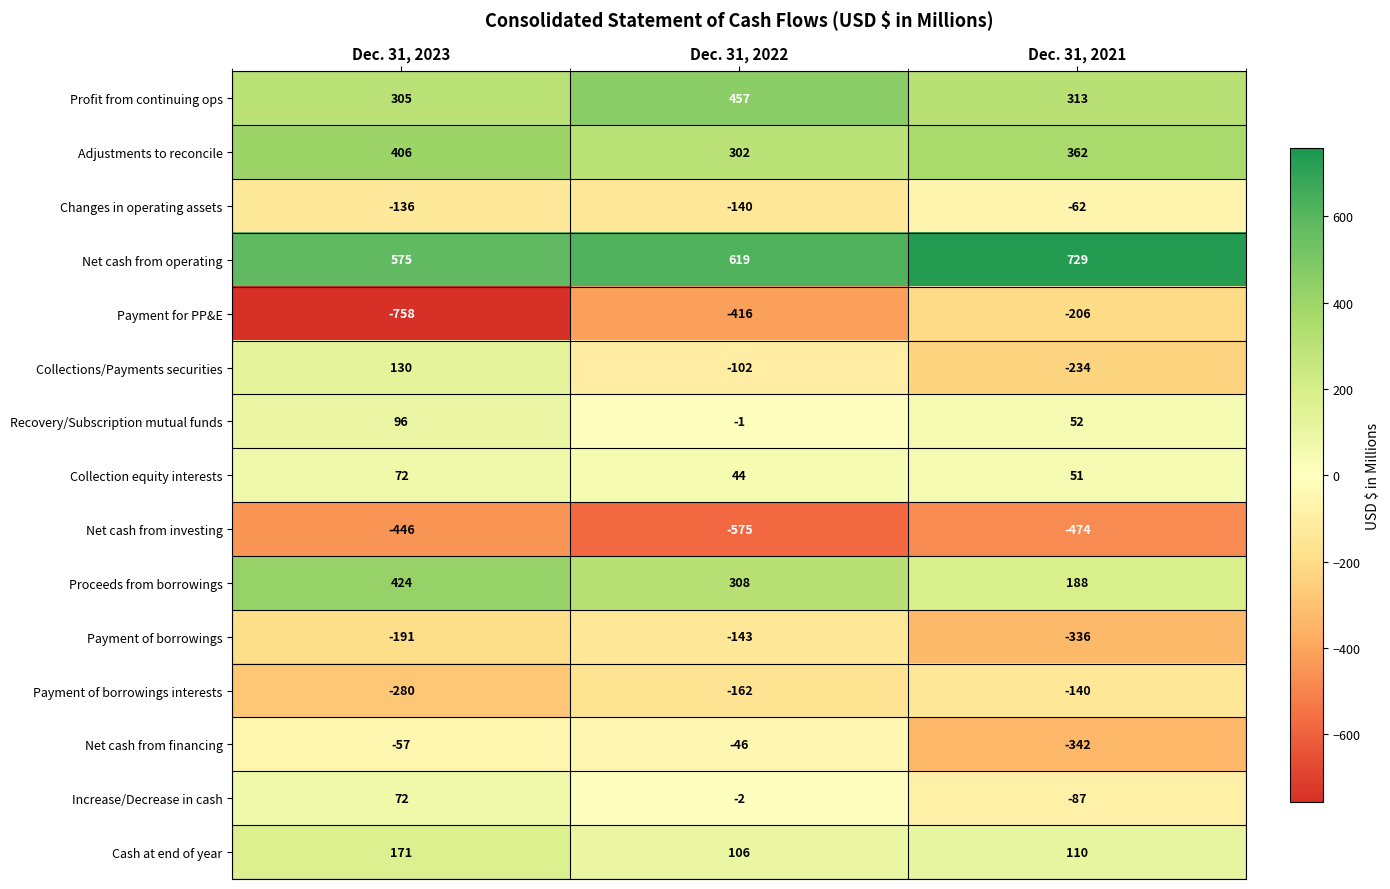

At Dec. 31, 2021, list the series in order from smallest to largest.

Net cash from investing, Net cash from financing, Payment of borrowings, Collections/Payments securities, Payment for PP&E, Payment of borrowings interests, Increase/Decrease in cash, Changes in operating assets, Collection equity interests, Recovery/Subscription mutual funds, Cash at end of year, Proceeds from borrowings, Profit from continuing ops, Adjustments to reconcile, Net cash from operating